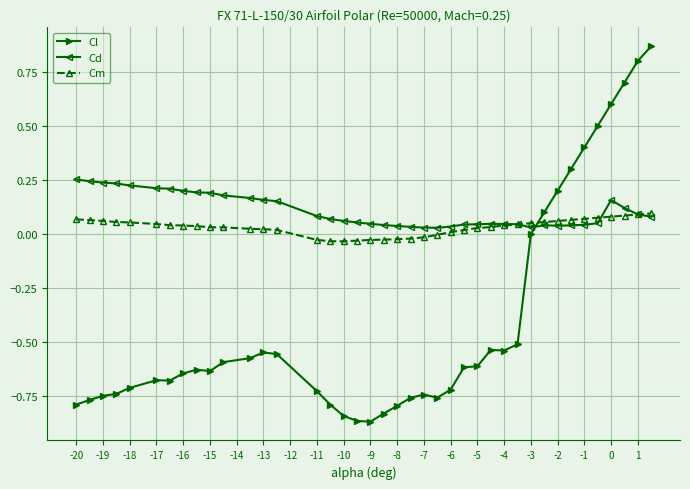

Which series has the widest spread of values?

Cl